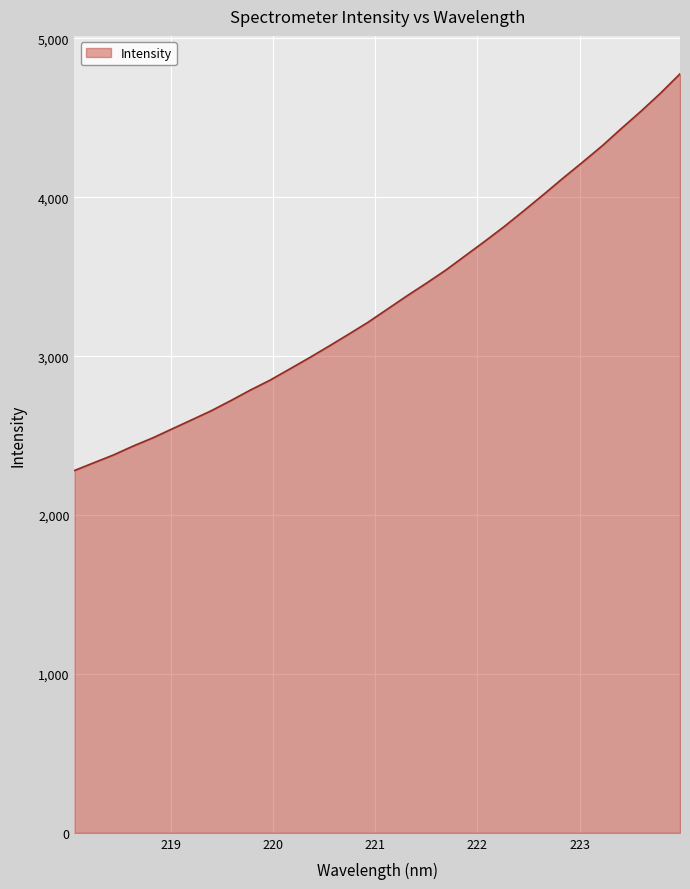

What is the maximum value shown in the chart?

4776.9